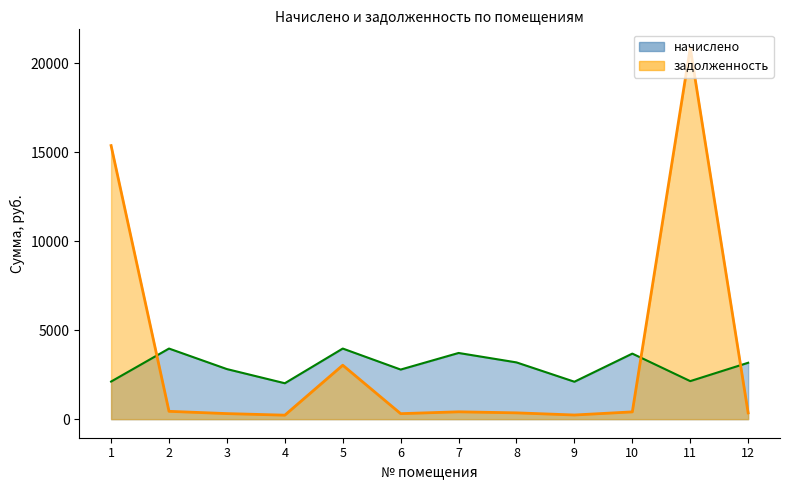

At which label does задолженность first exceed 409?

1